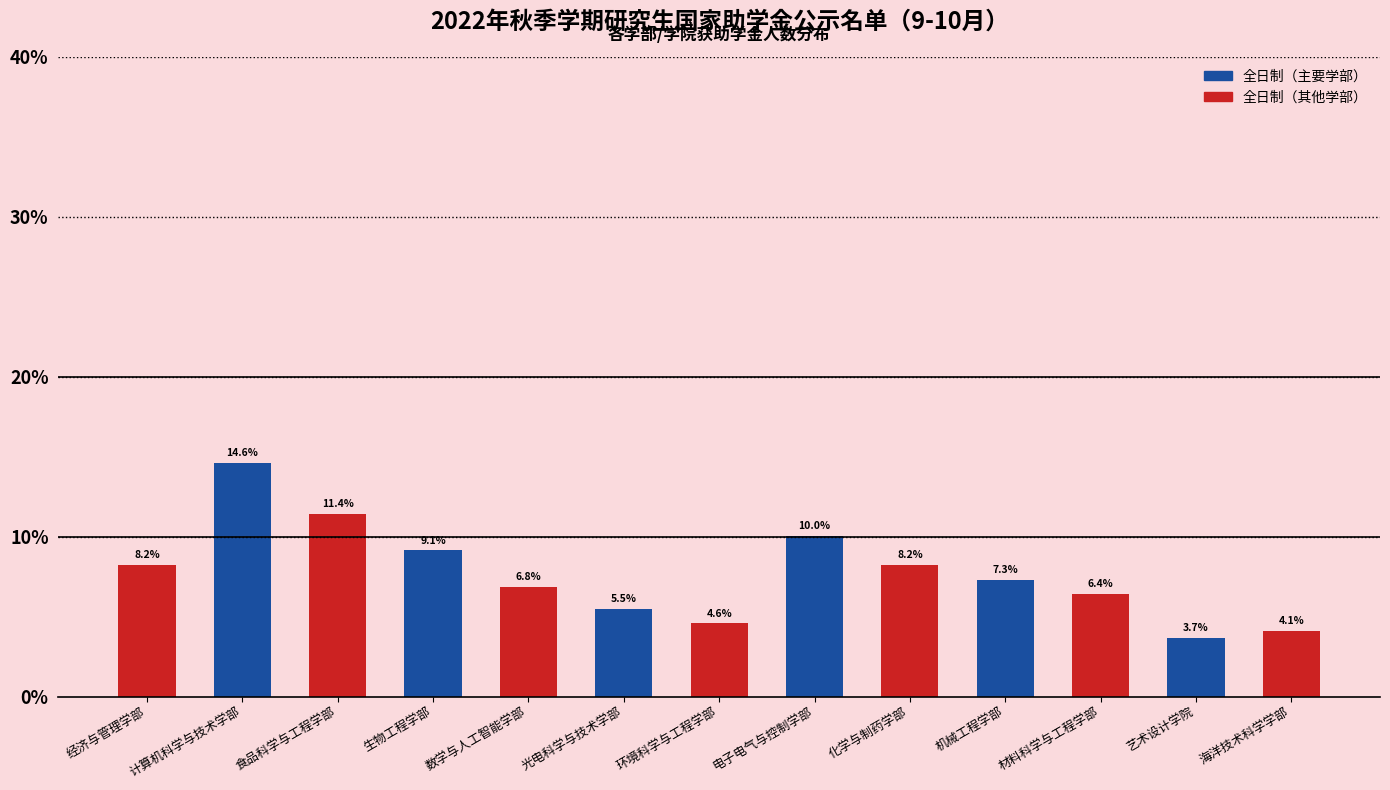

What is the smallest value displayed?

3.7